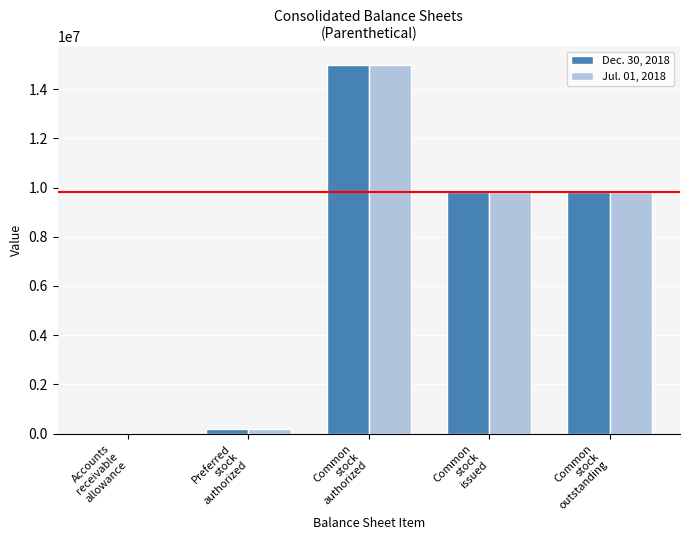

What is the greatest value displayed?

15000000